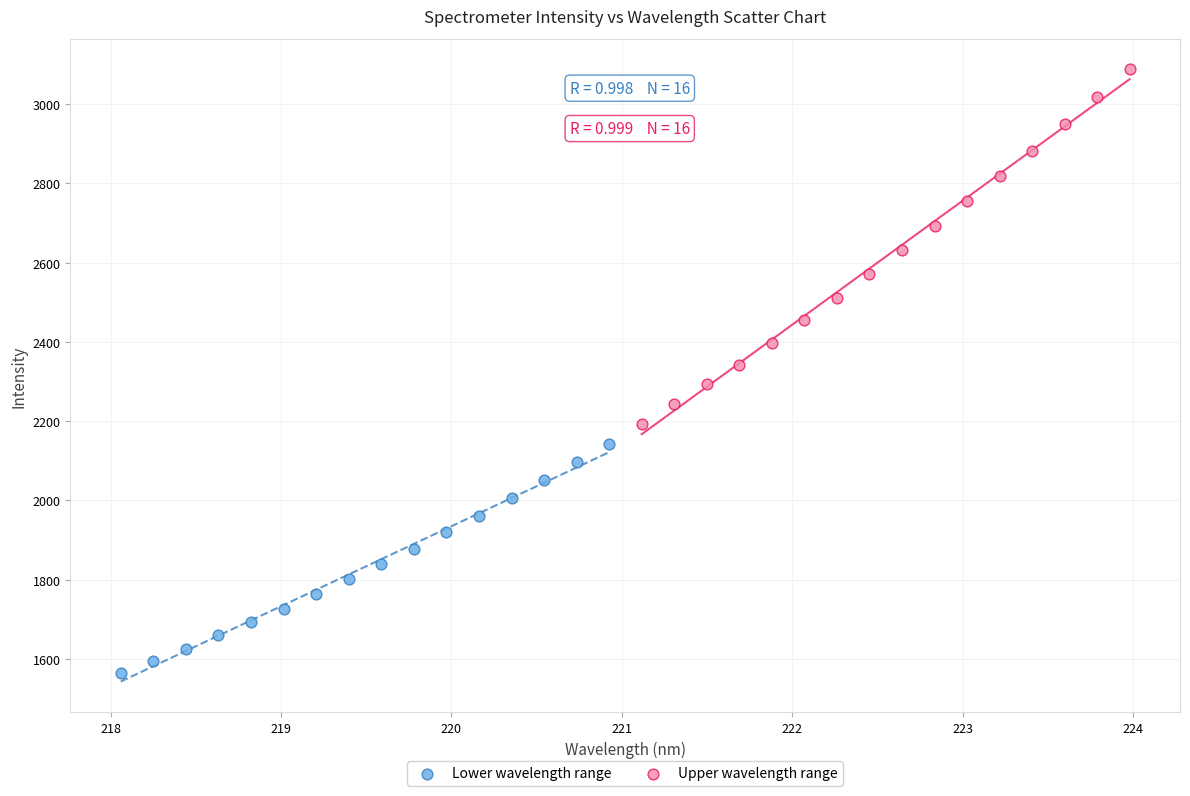

Which series reaches the minimum Y coordinate?

Lower wavelength range